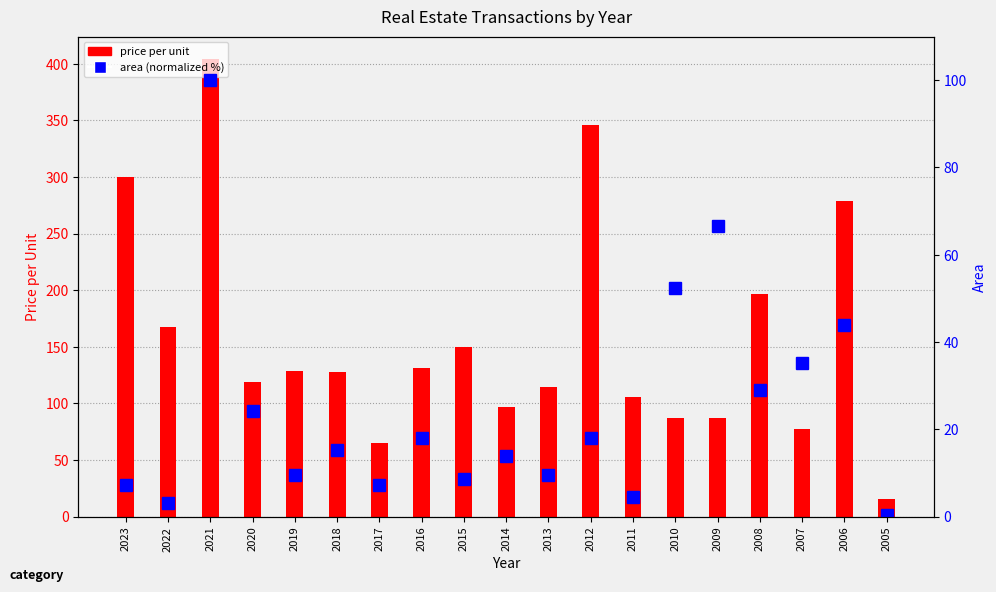

What is the value of the area (normalized %) bar at the 5th from the left?

9.5